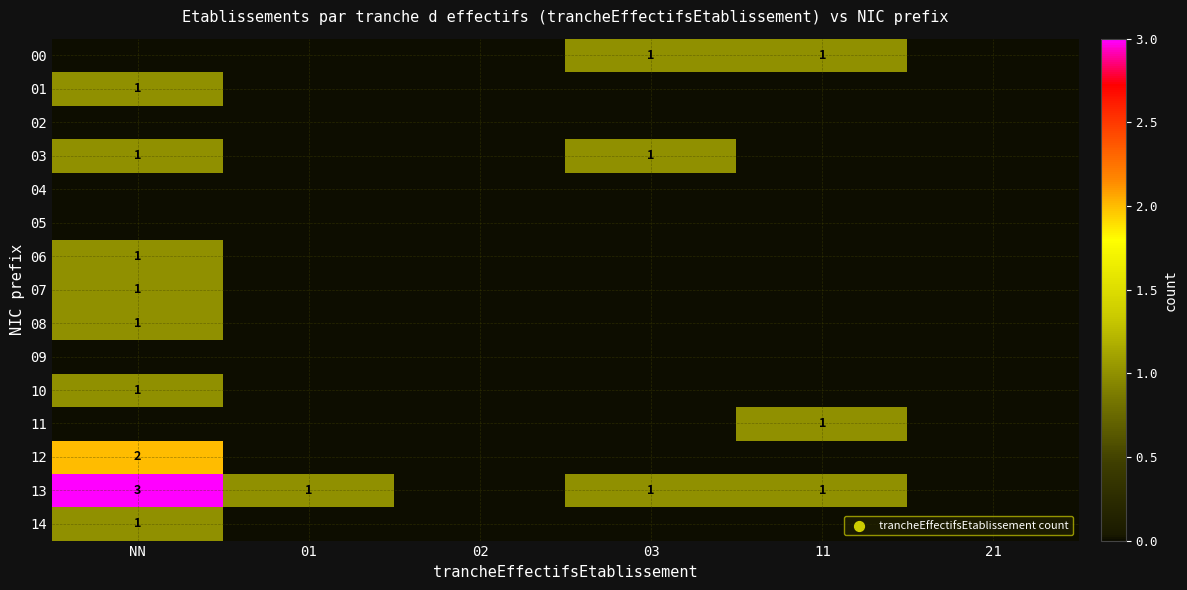

How many data points in 13 are above 1?

1